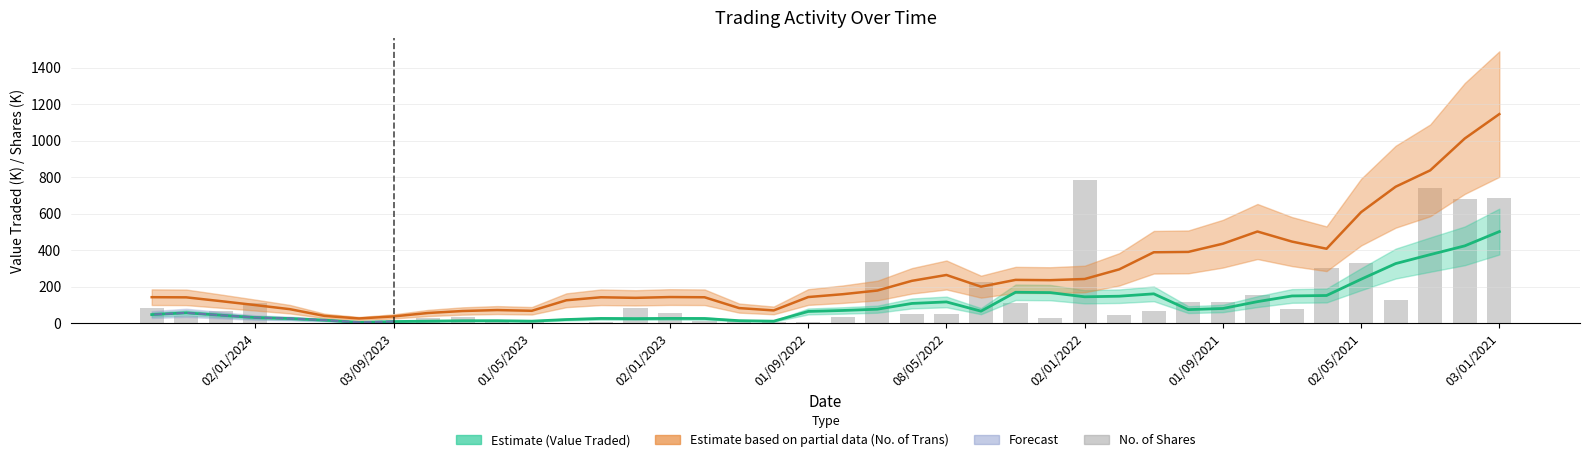

What is the lowest value of the No. of Trans (Partial) series?

26.4